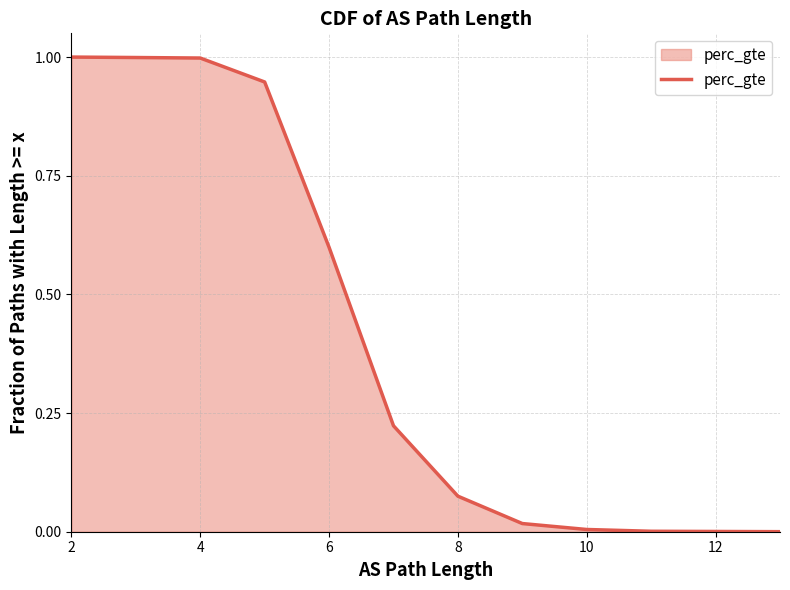

The chart shows a value of 0.4 at 12. True or false?

False